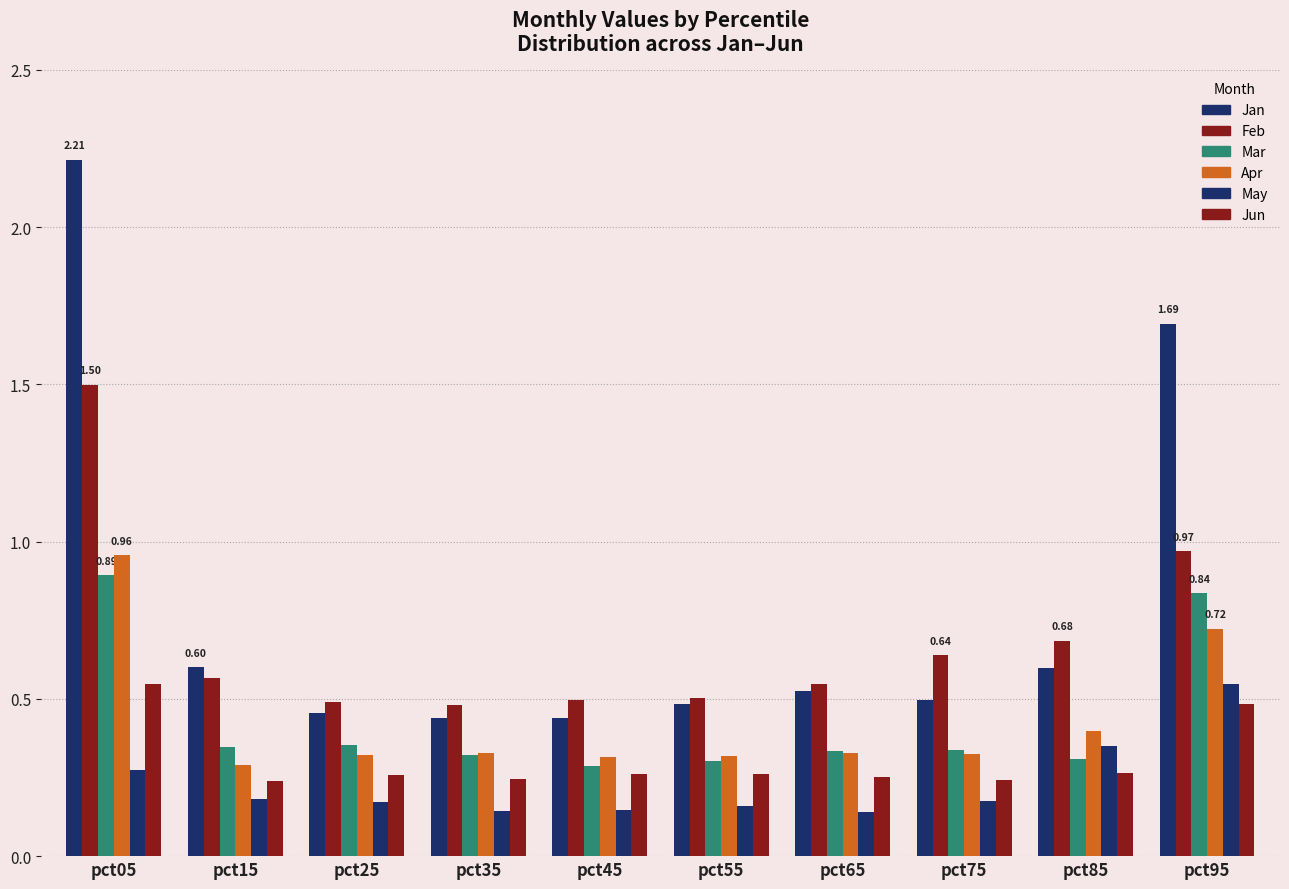

What is the total value across all series at pct05?

6.4